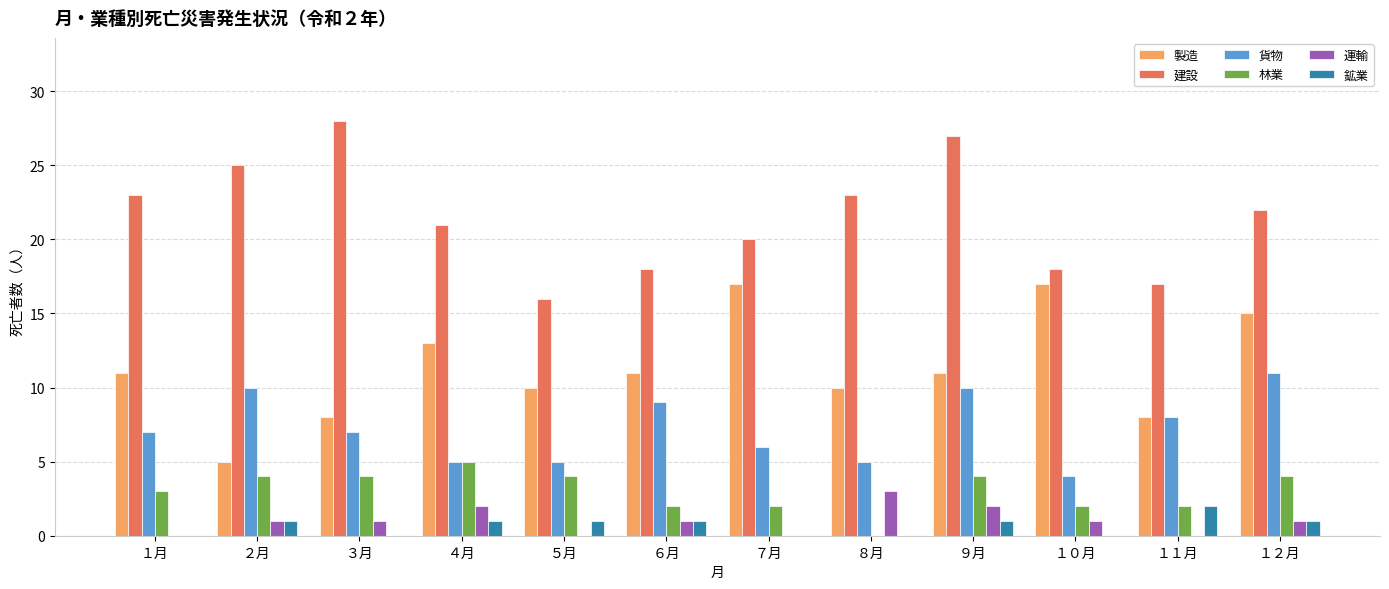

What is the sum of the 建設 values at １２月 and ２月?

47